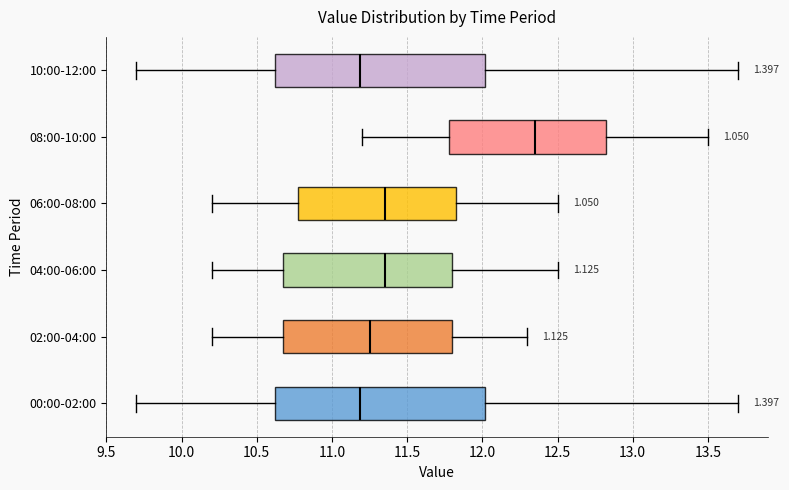

Where does the median line of the box for 04:00-06:00 sit on the x-axis? The values are not printed on the chart, so give them approximately, as read against the axis.

11.35